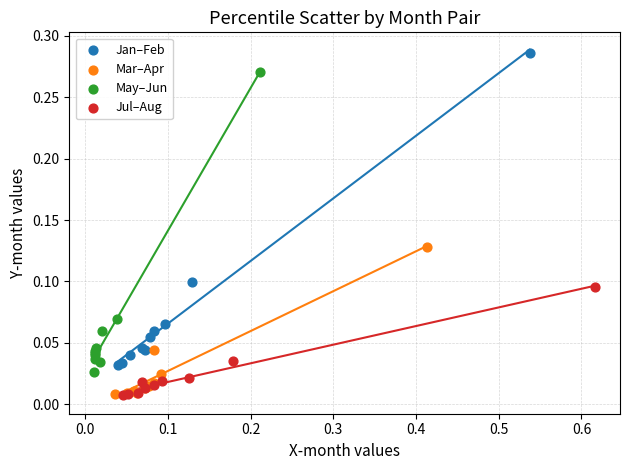

Which series has the widest spread of Y values?

Jan–Feb